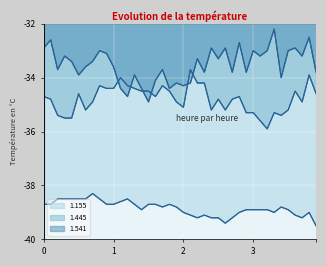

True or false: 1.155 and 1.541 cross at least once.

False